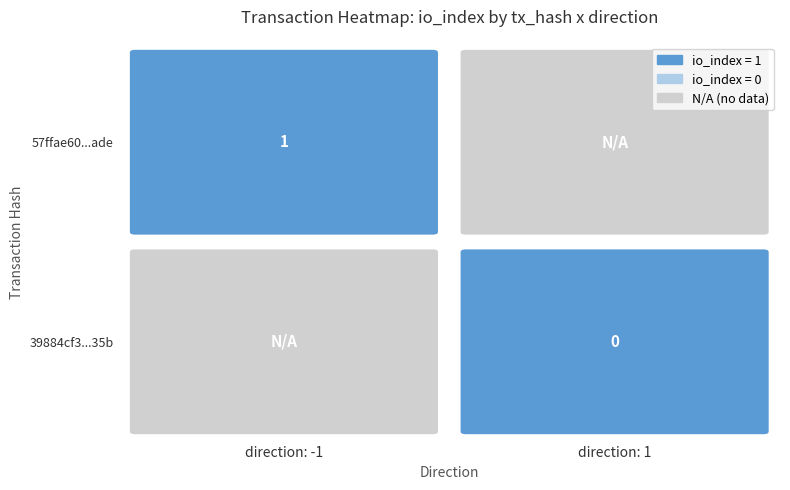

What is the difference between the highest and lowest values at io_index?

1